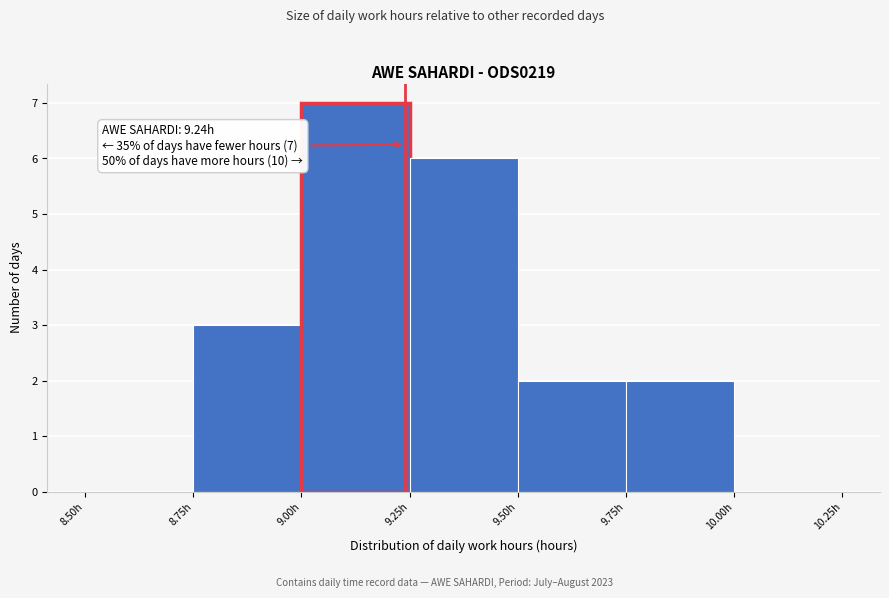

Which range on the x-axis has the tallest bar?

9.00 to 9.25